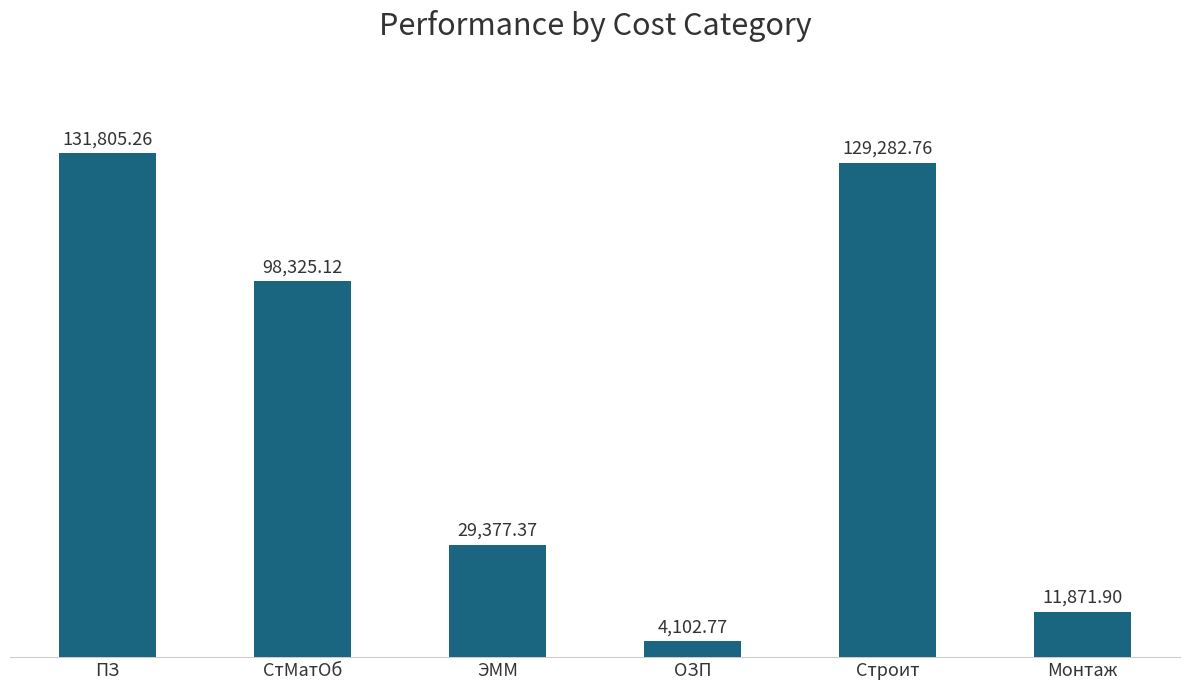

The chart shows a value of 29377.4 at ЭММ. True or false?

True